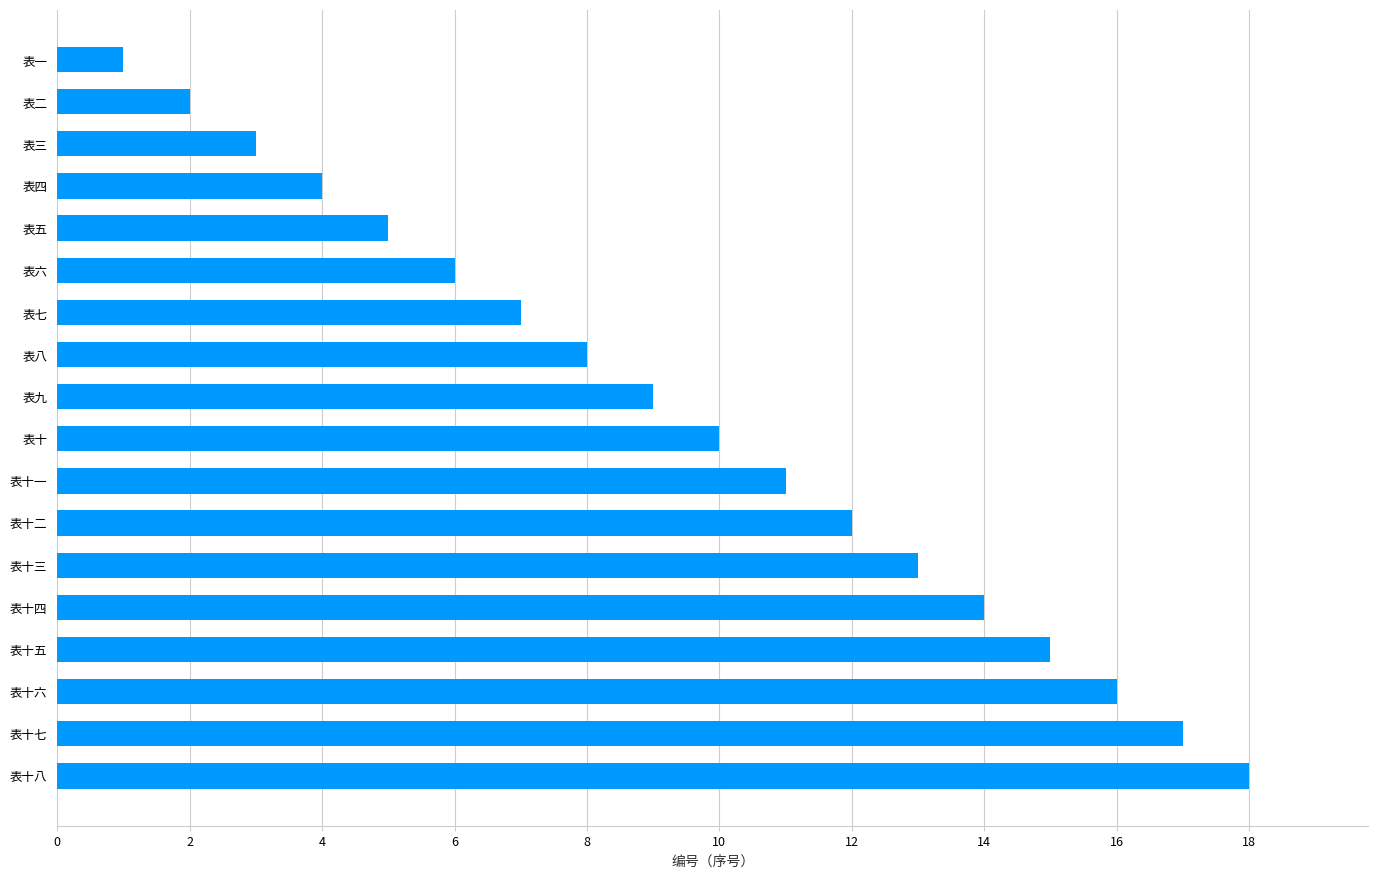

What is the label of the 6th bar from the top?

表六